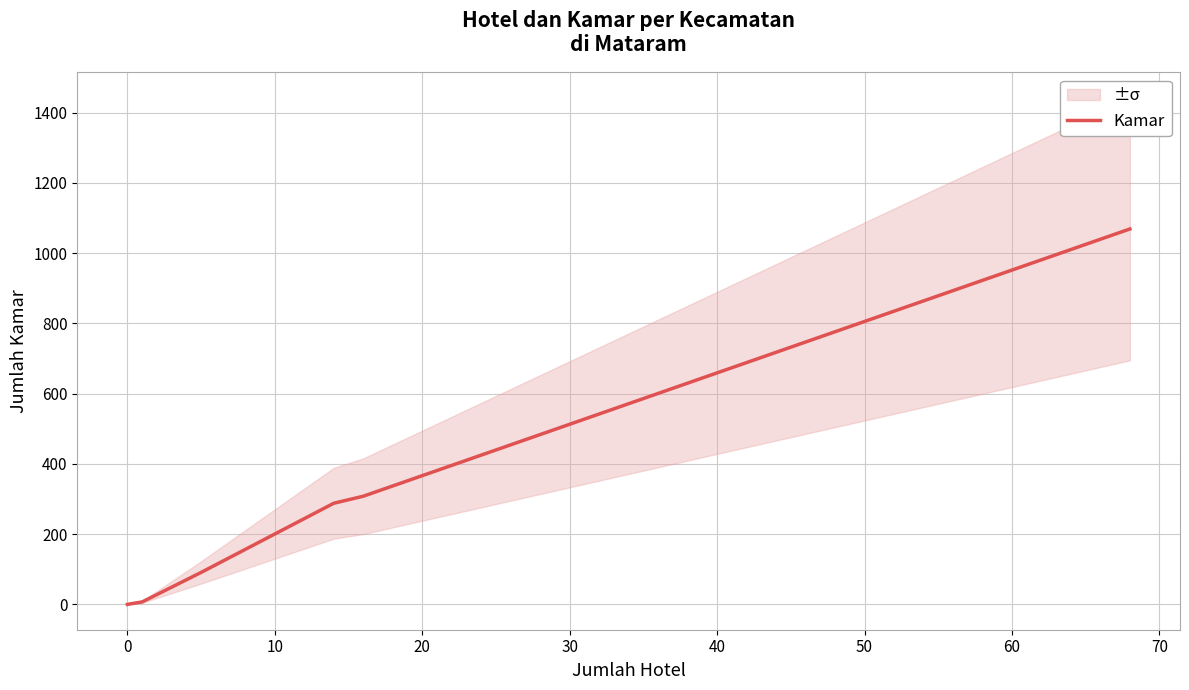

Approximately how many times larger is the value at 40 compared to 0?

152.7